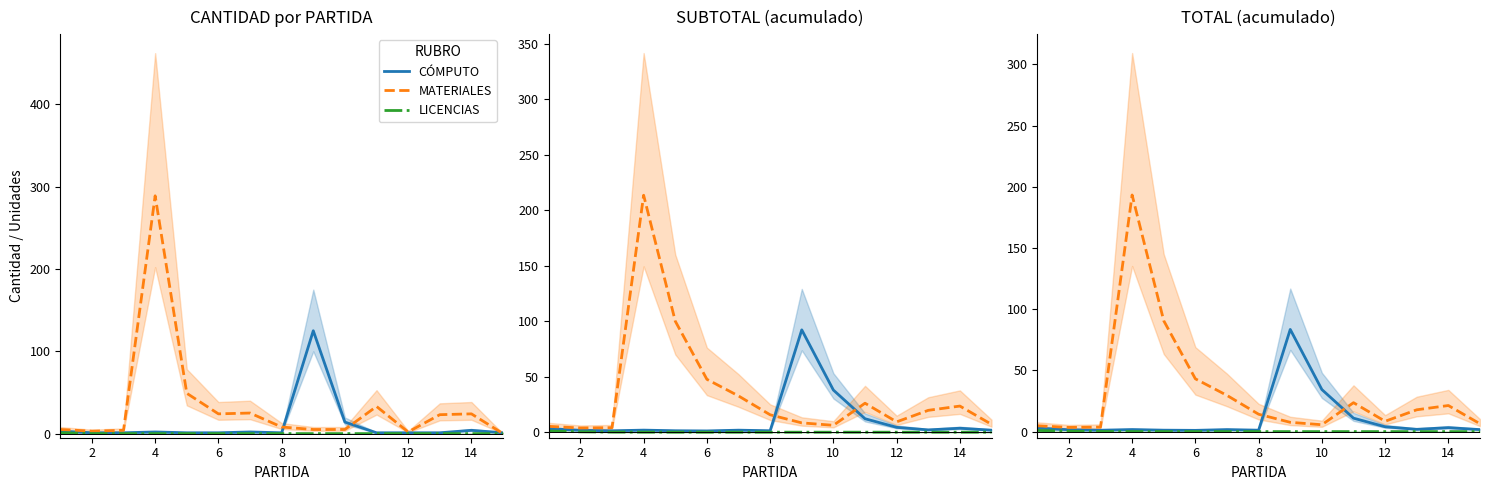

The value of MATERIALES at 8 is 14. True or false?

False